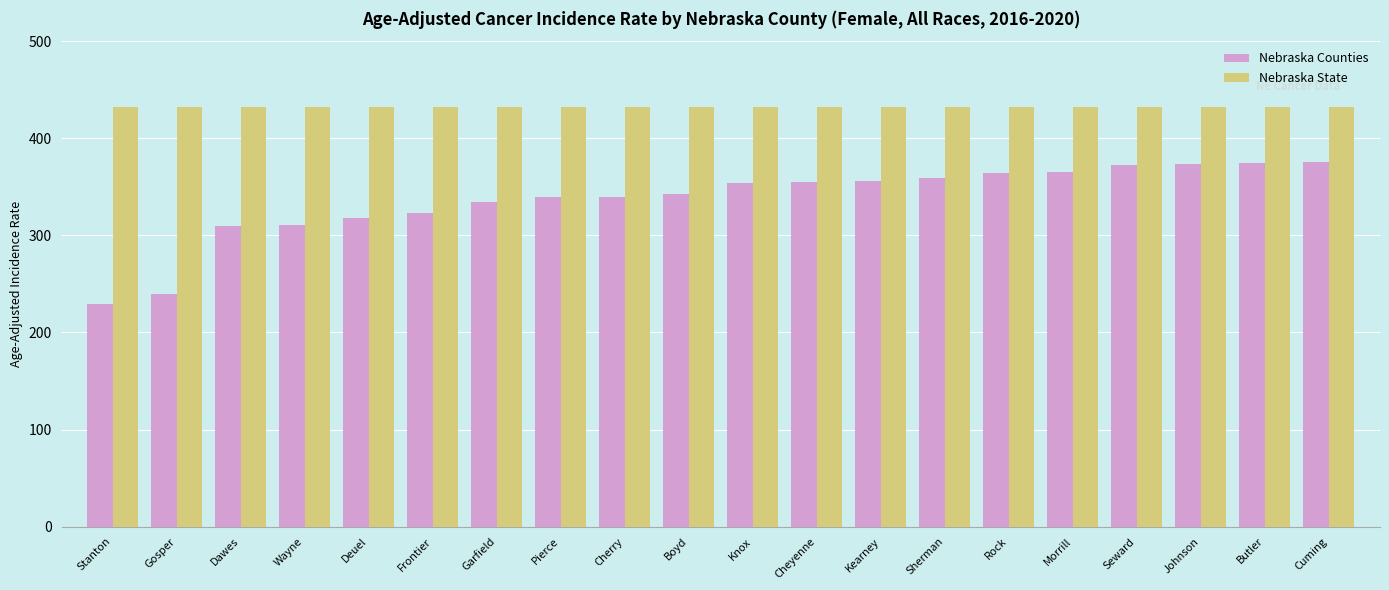

What is the sum of all Nebraska Counties values?

6736.4